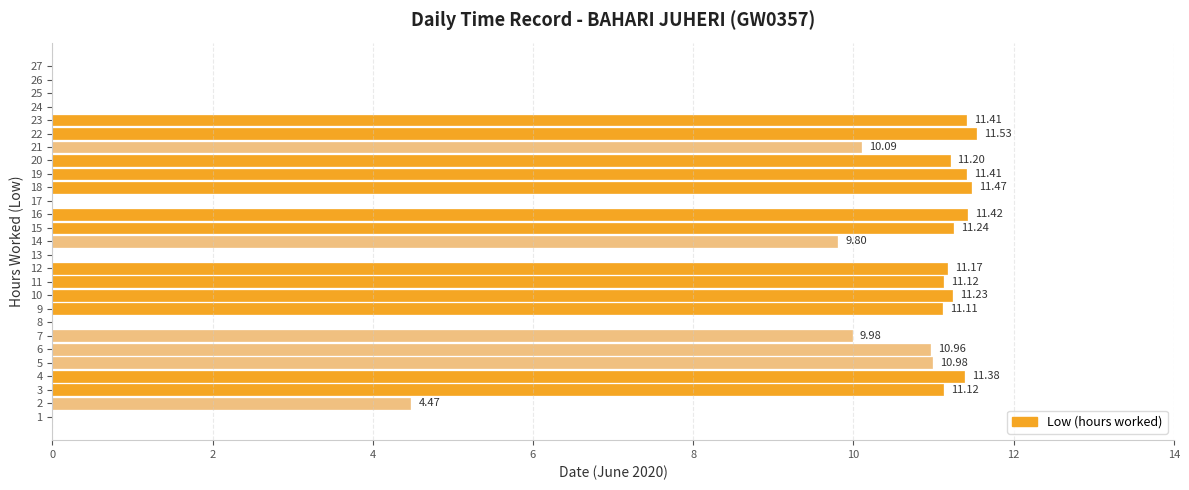

How many values exceed 10?

16